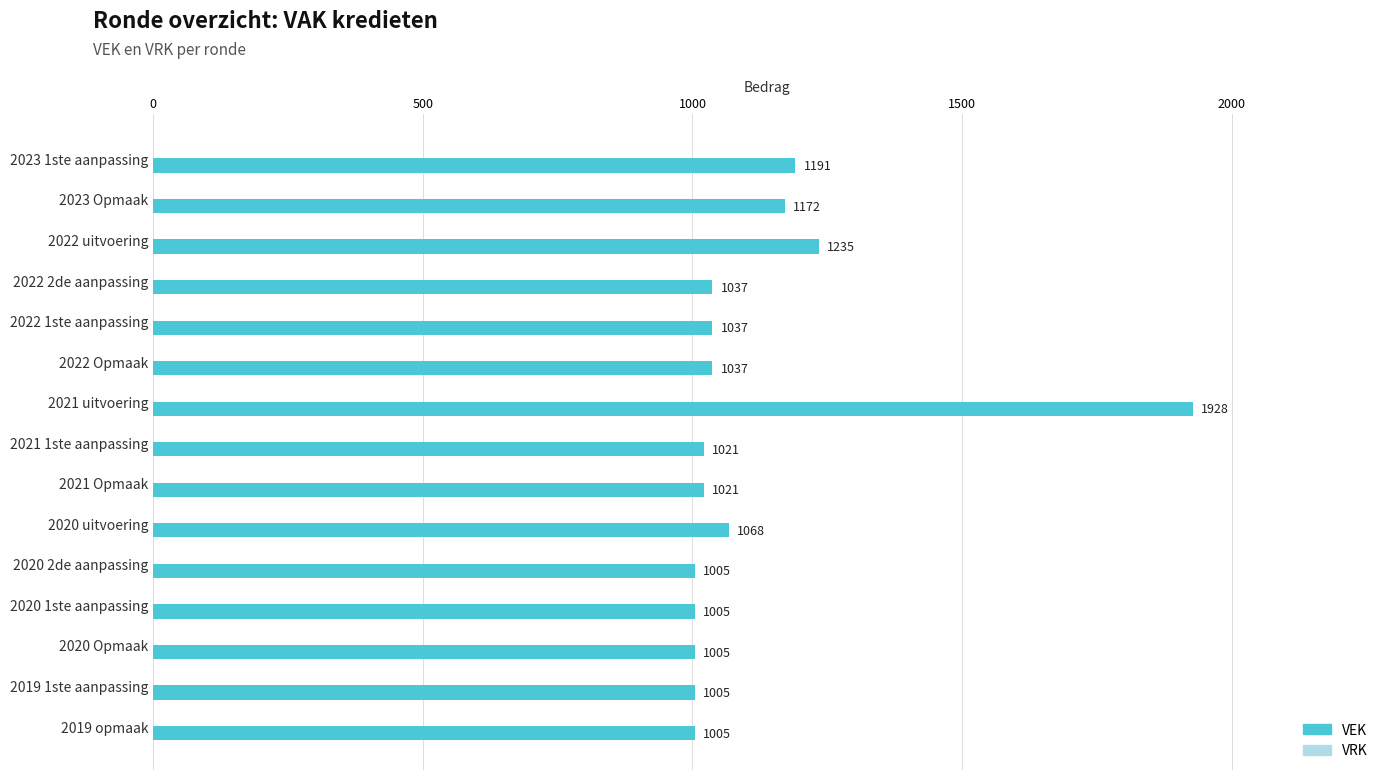

What value does the data have at 2022 2de aanpassing, to the nearest 10?

1040